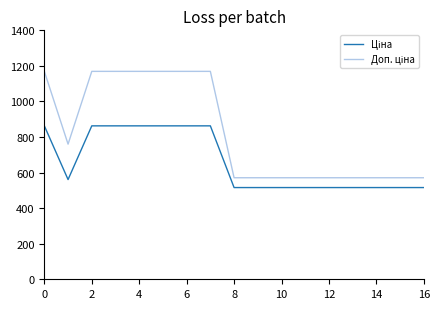

What is the greatest value displayed?

1169.2